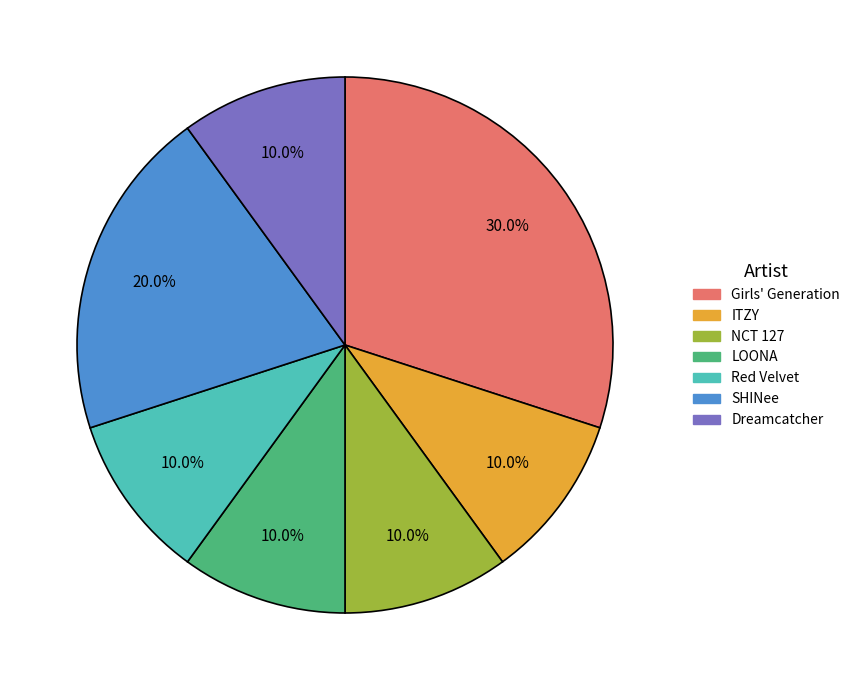

To the nearest percent, what is the difference between the largest and smallest slice percentages?

20%